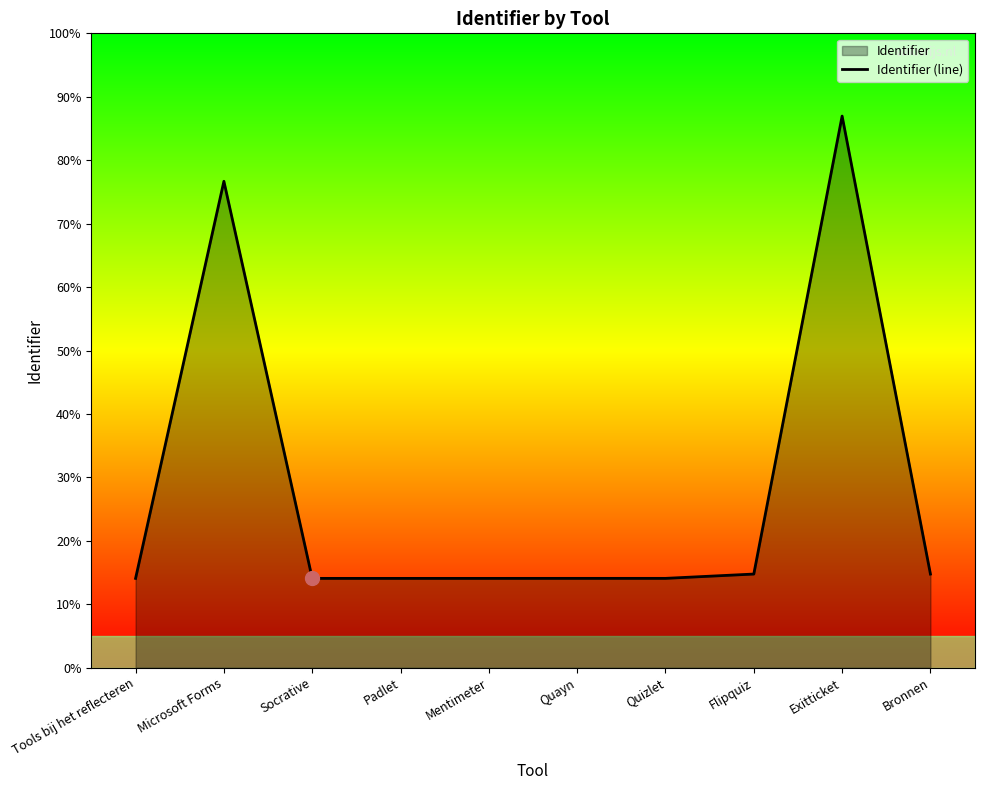

What value does the data have at Tools bij het reflecteren?

1093956